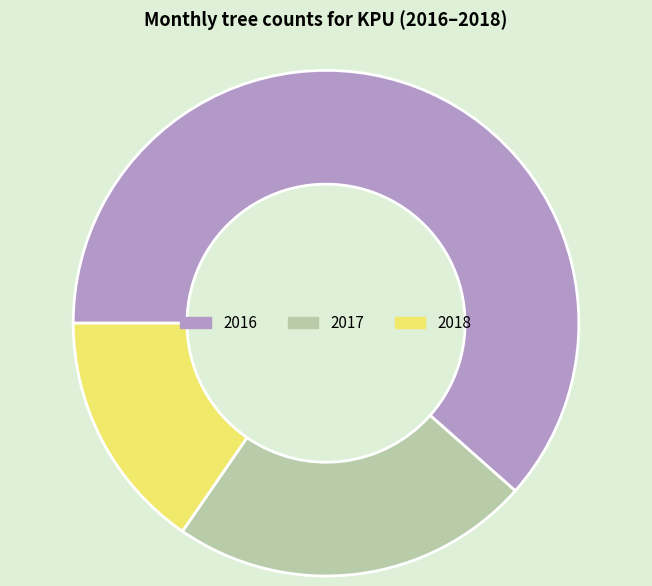

True or false: 2017 accounts for 16% of the total.

False